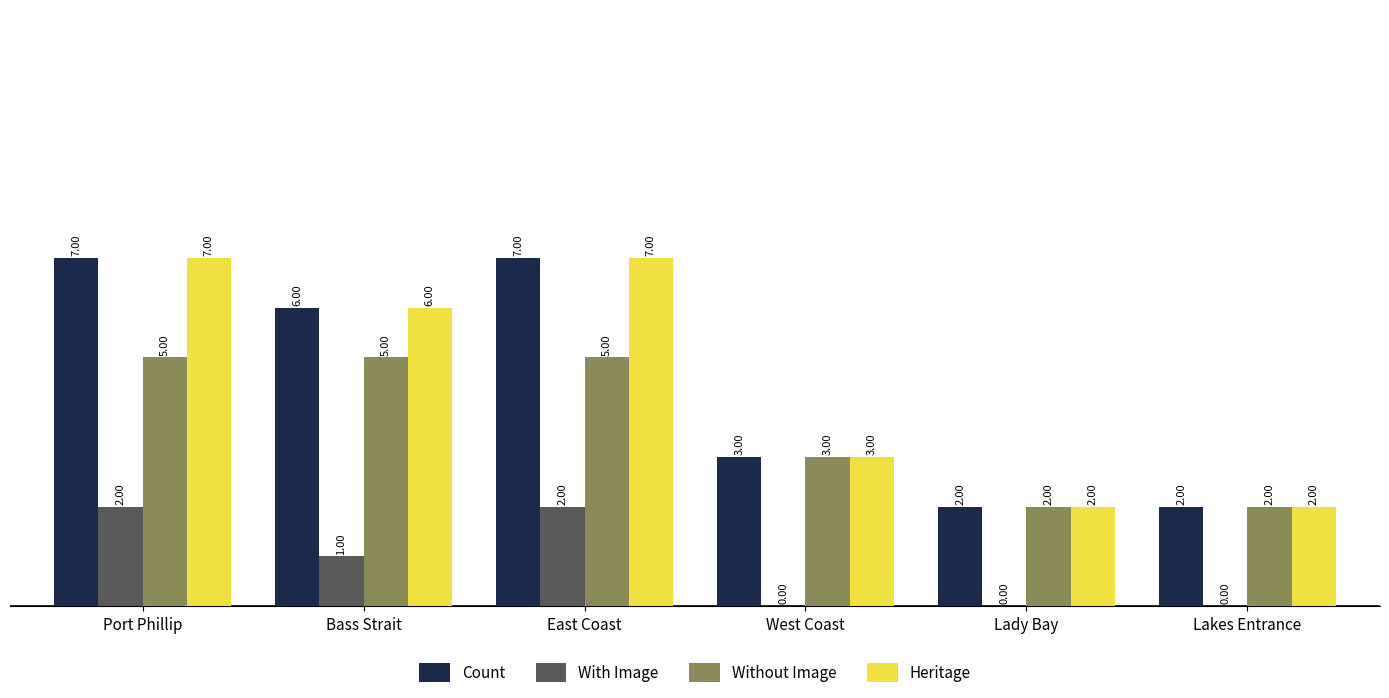

Reading left to right, transcribe all the data shown in this chart.

Count: Port Phillip=7	Bass Strait=6	East Coast=7	West Coast=3	Lady Bay=2	Lakes Entrance=2
With Image: Port Phillip=2	Bass Strait=1	East Coast=2	West Coast=0	Lady Bay=0	Lakes Entrance=0
Without Image: Port Phillip=5	Bass Strait=5	East Coast=5	West Coast=3	Lady Bay=2	Lakes Entrance=2
Heritage: Port Phillip=7	Bass Strait=6	East Coast=7	West Coast=3	Lady Bay=2	Lakes Entrance=2